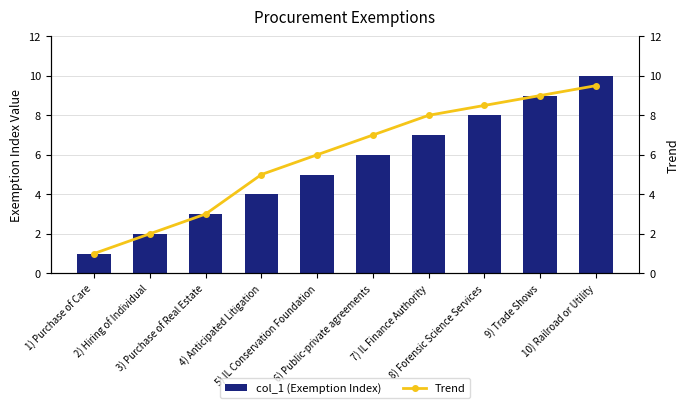

How many values in the col_1 (Exemption Index) series are below 6?

5